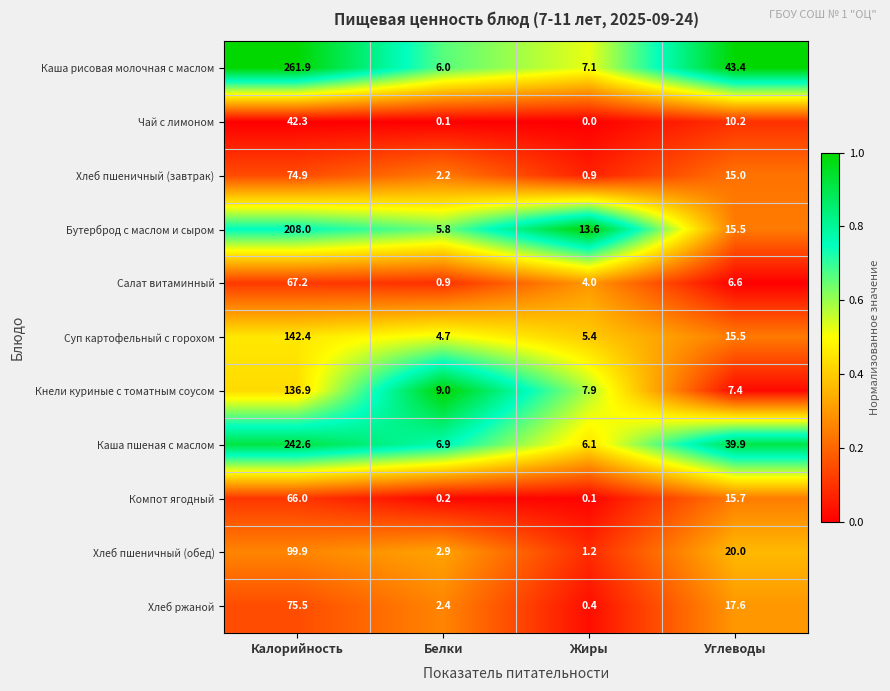

The value of Чай с лимоном at Жиры is 0.0. True or false?

True